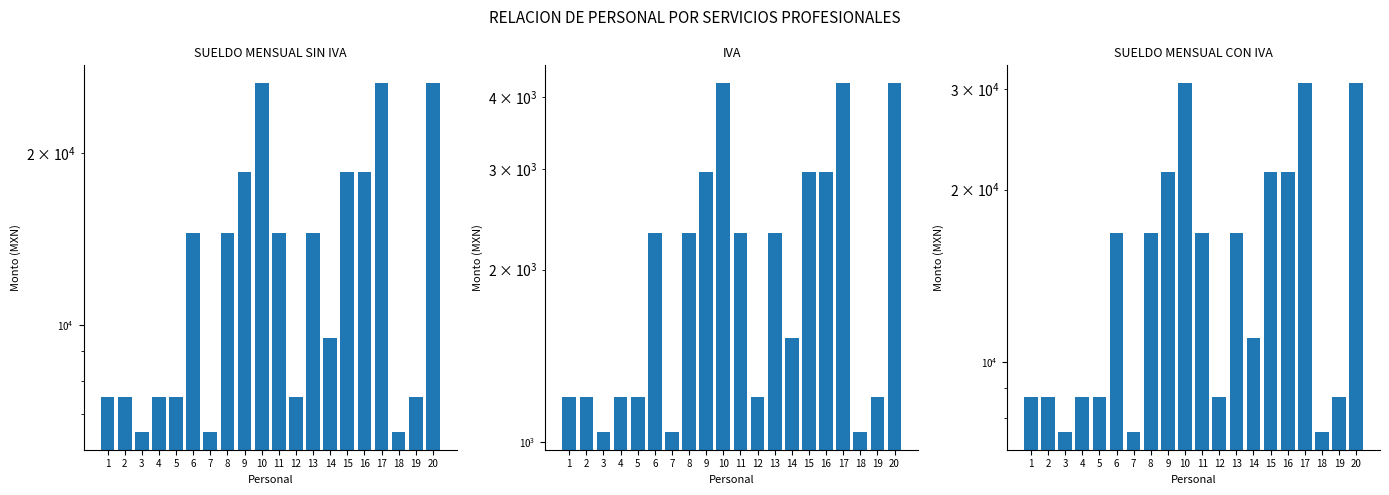

Reading left to right, extract all data points from this chart.

SUELDO MENSUAL SIN IVA: 7500	7500	6500	7500	7500	14500	6500	14500	18500	26500	14500	7500	14500	9500	18500	18500	26500	6500	7500	26500
IVA: 1200	1200	1040	1200	1200	2320	1040	2320	2960	4240	2320	1200	2320	1520	2960	2960	4240	1040	1200	4240
SUELDO MENSUAL CON IVA: 8700	8700	7540	8700	8700	16820	7540	16820	21460	30740	16820	8700	16820	11020	21460	21460	30740	7540	8700	30740